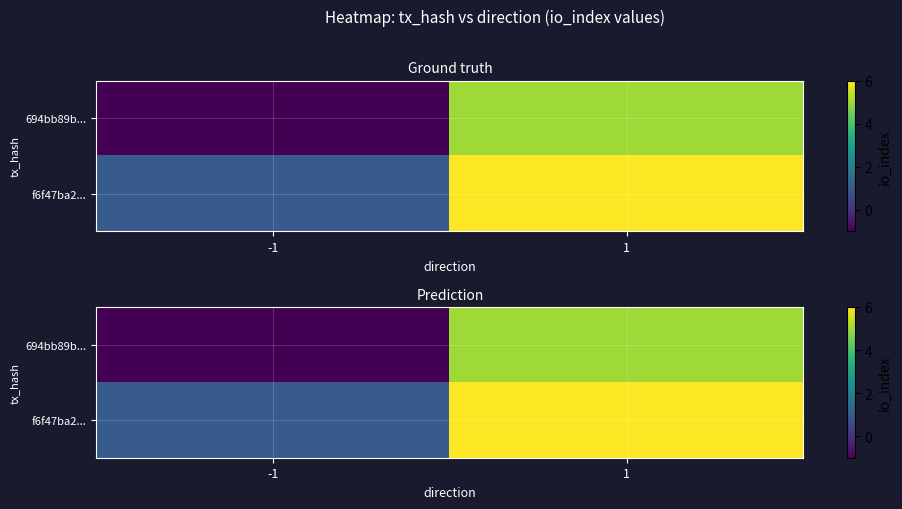

Between 1 and -1, which is larger?

1